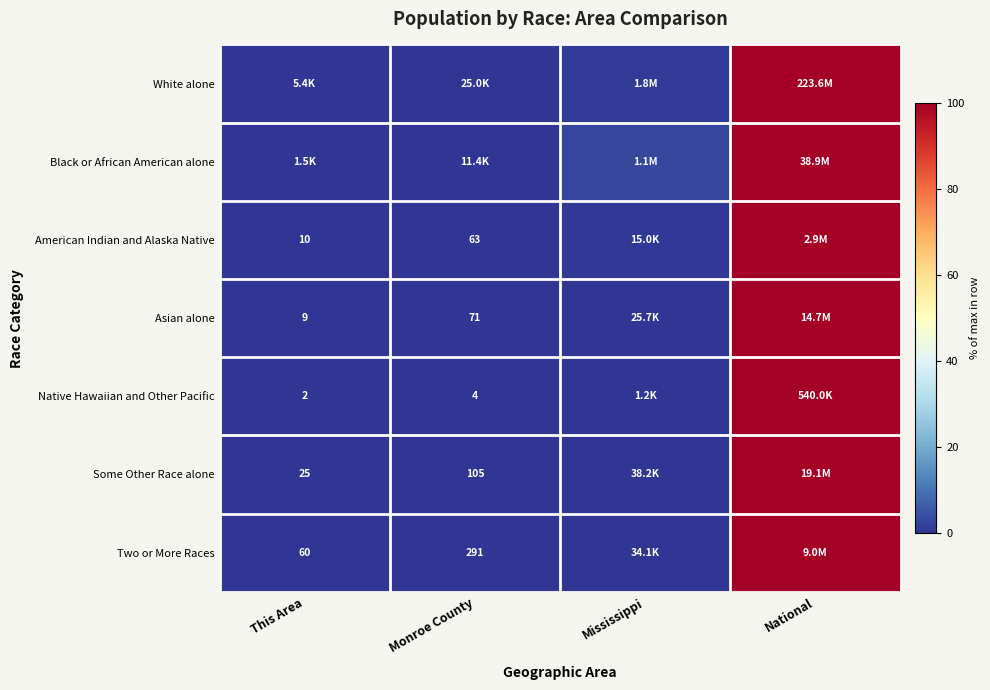

Which category has the lowest value across all series?

This Area